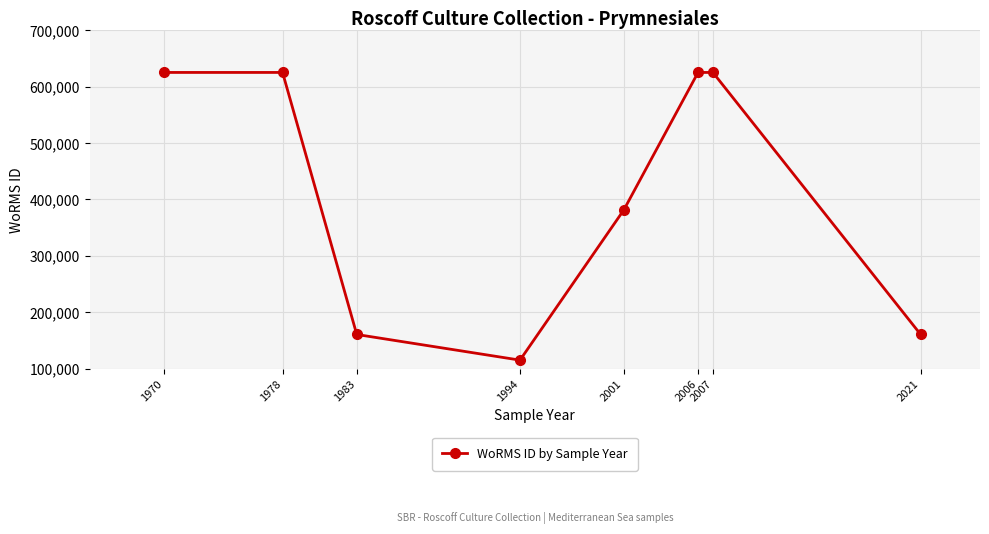

What is the sum of the values at 1978 and 2006?

1249938.0